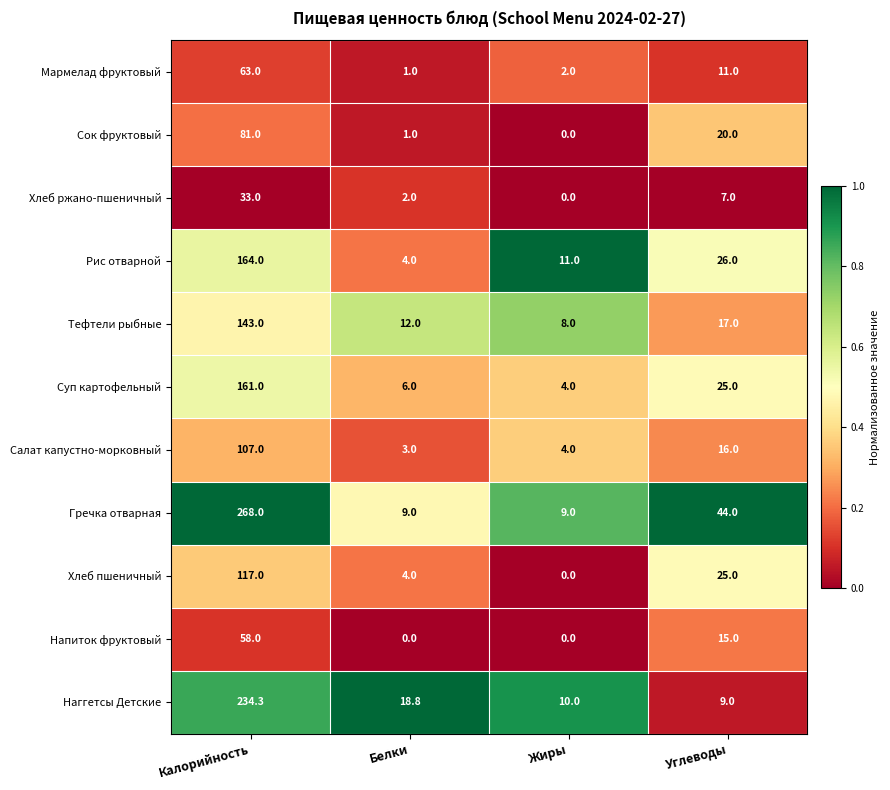

Rank the series by their maximum value, from highest to lowest.

Гречка отварная, Наггетсы Детские, Рис отварной, Суп картофельный, Тефтели рыбные, Хлеб пшеничный, Салат капустно-морковный, Сок фруктовый, Мармелад фруктовый, Напиток фруктовый, Хлеб ржано-пшеничный